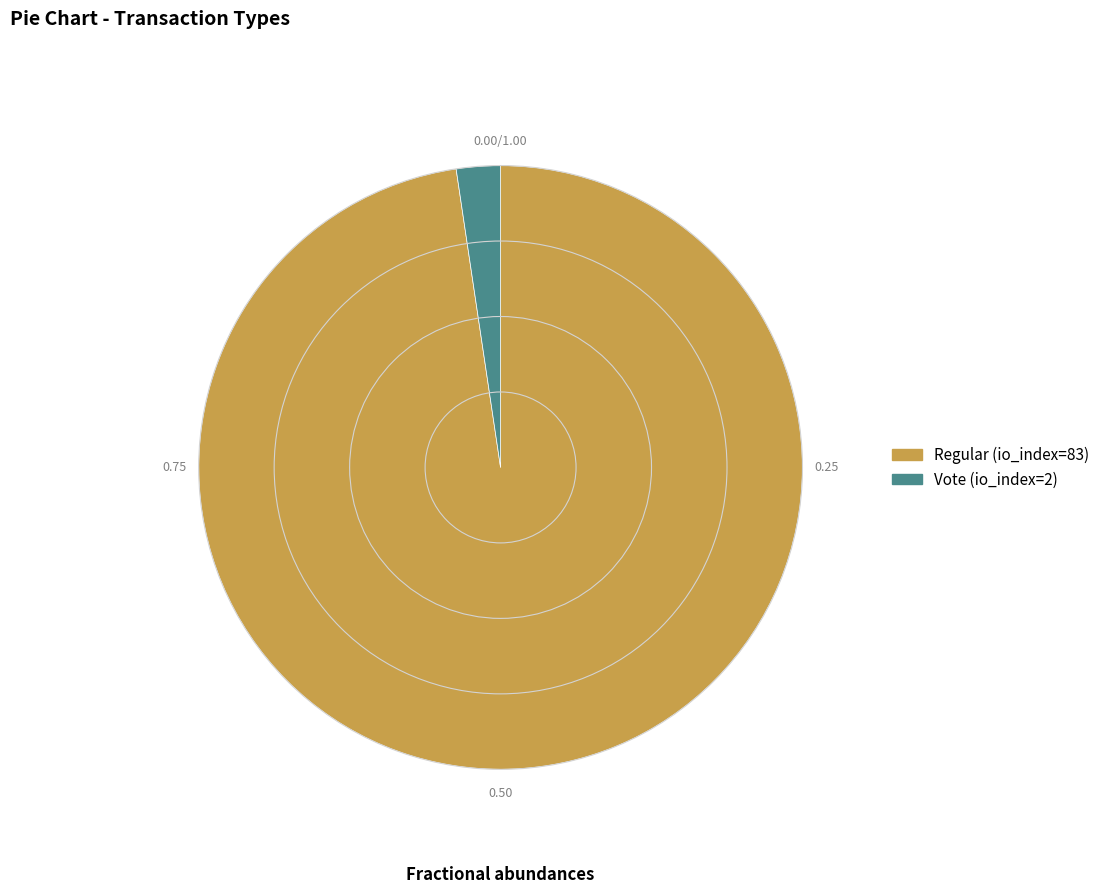

The Vote (io_index=2) slice represents 17% of the pie. True or false?

False